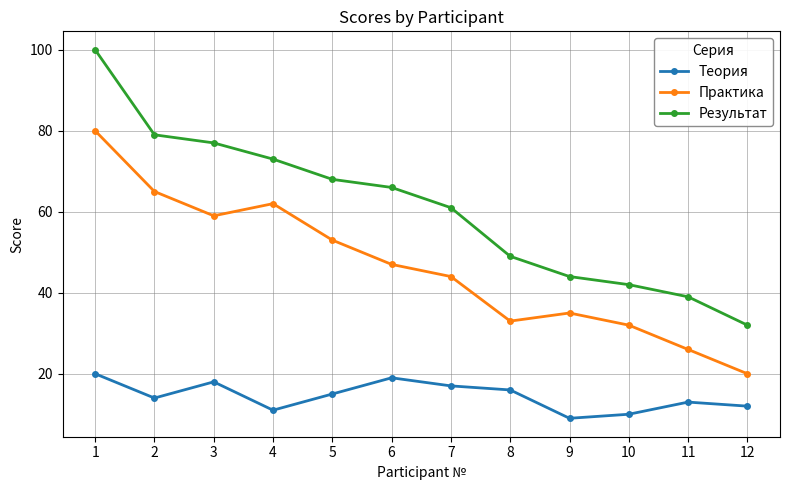

List the series in order of their peak value, highest first.

Результат, Практика, Теория